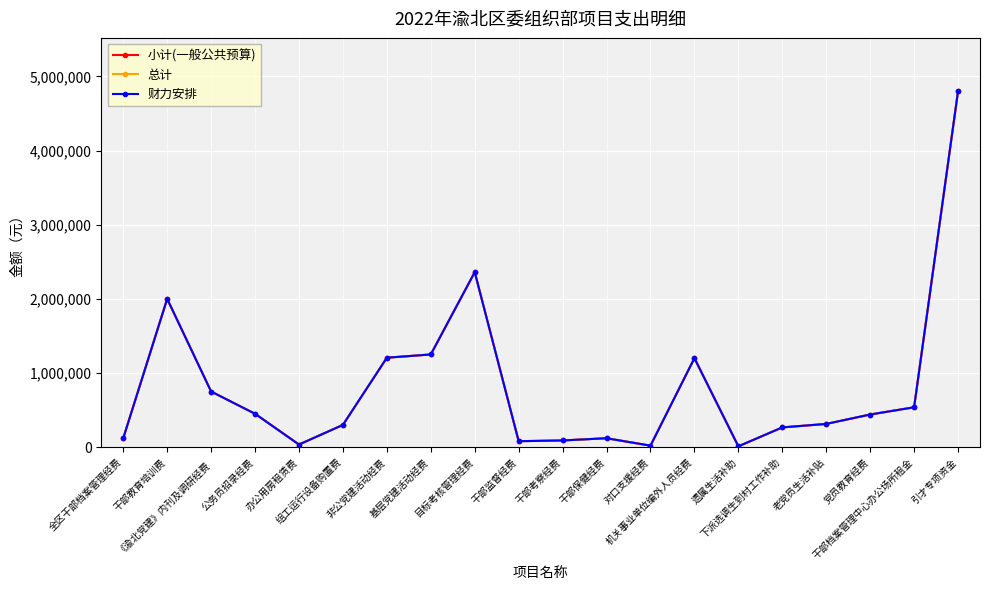

True or false: 小计(一般公共预算) and 财力安排 intersect in this chart.

False